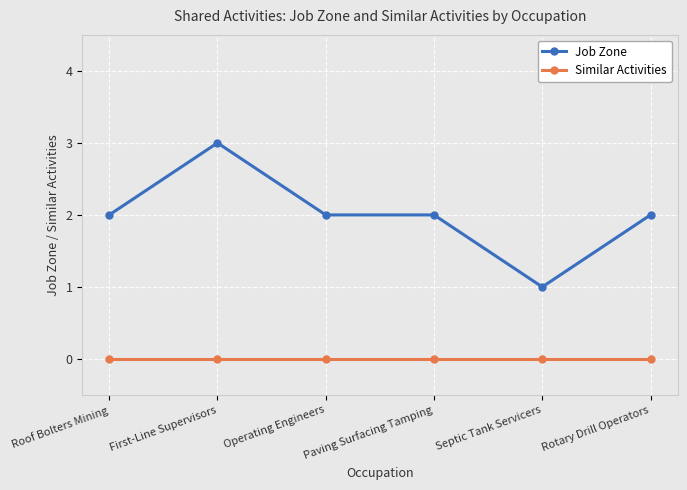

Where is the first local maximum for Job Zone?

First-Line Supervisors